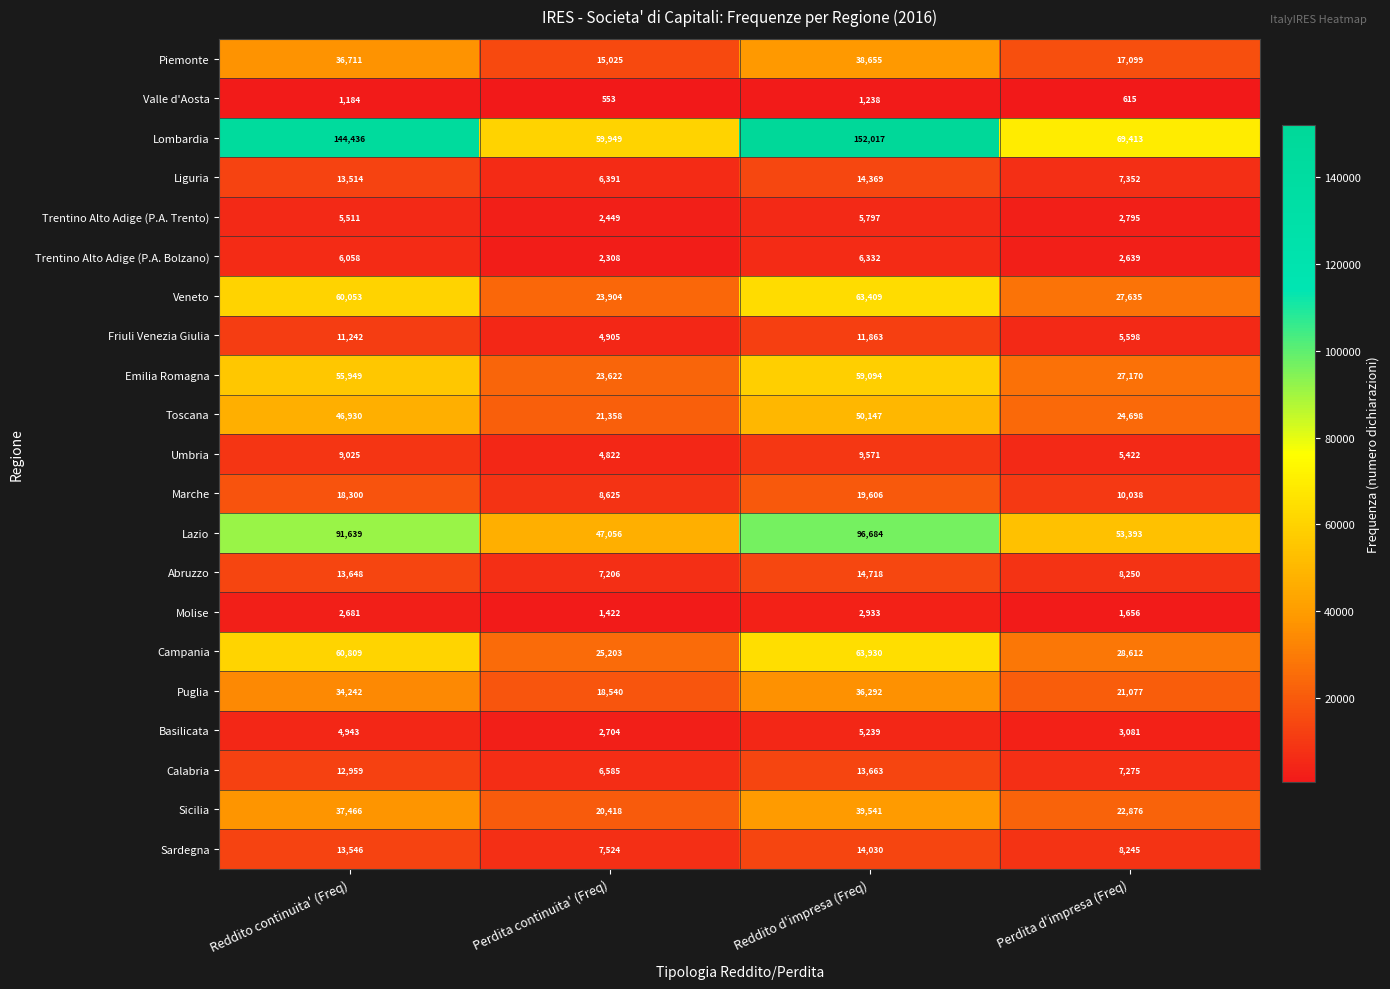

What is the maximum value for Trentino Alto Adige (P.A. Bolzano)?

6332